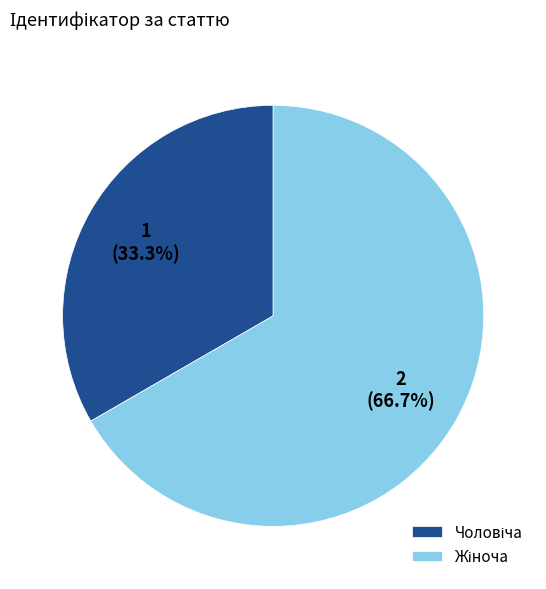

Does any single category account for the majority?

Yes